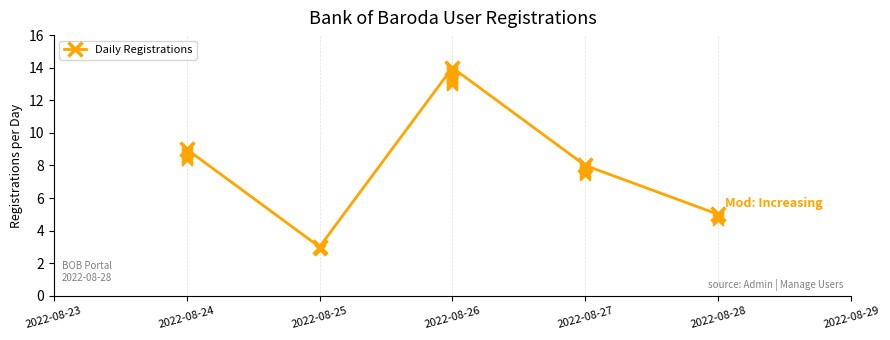

What is the minimum value for Daily Registrations?

3